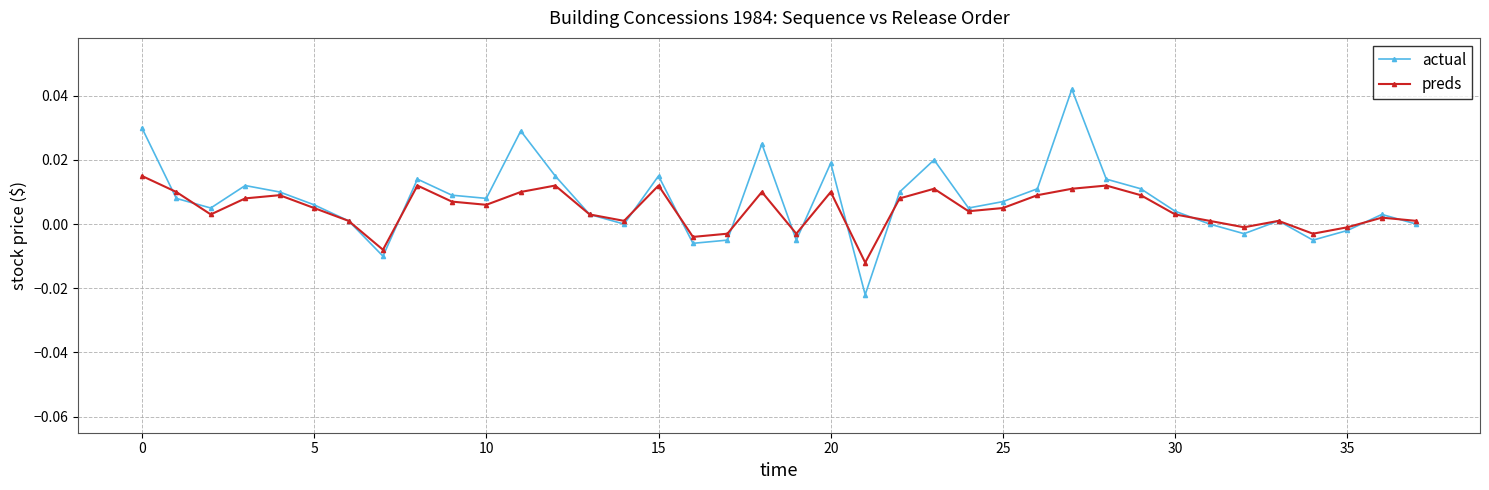

How many data points does each series have?

38